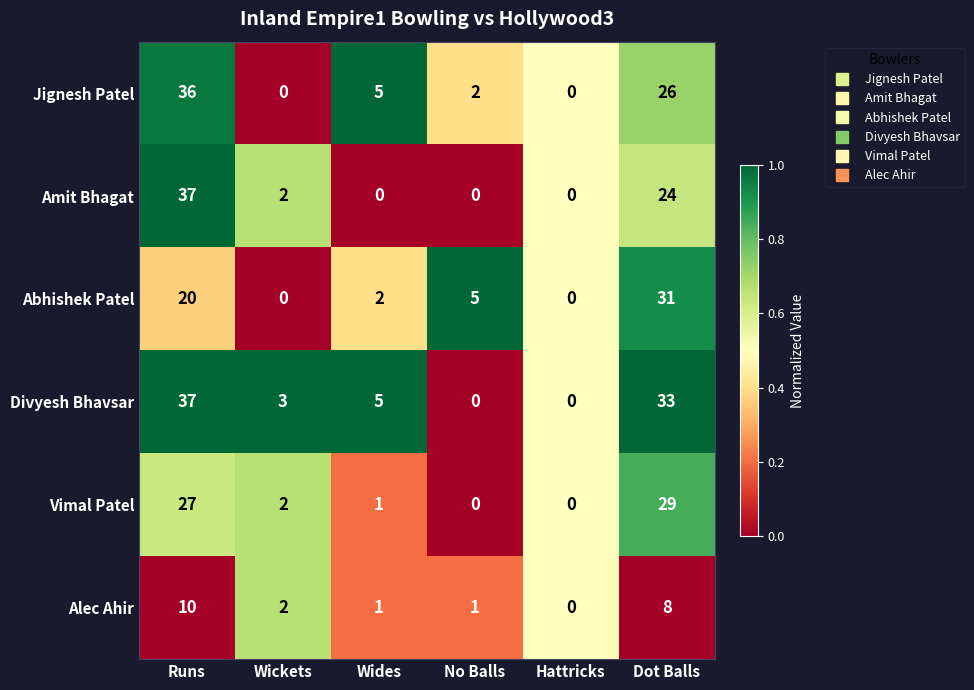

Between Wickets and Dot Balls, which series saw the biggest shift?

Abhishek Patel